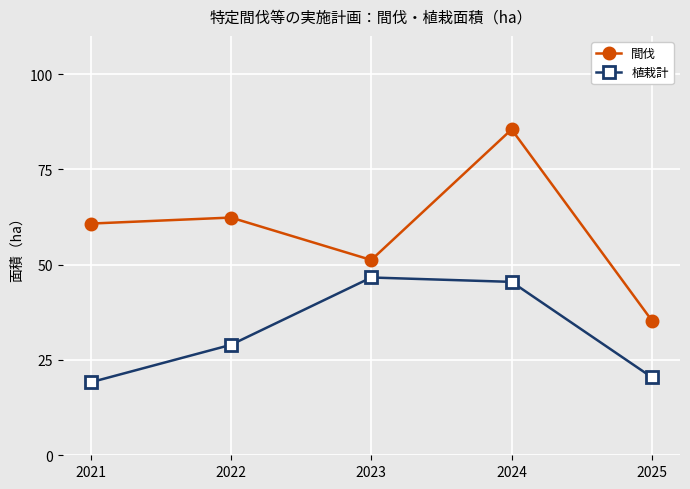

Where is the first local minimum for 間伐?

2023